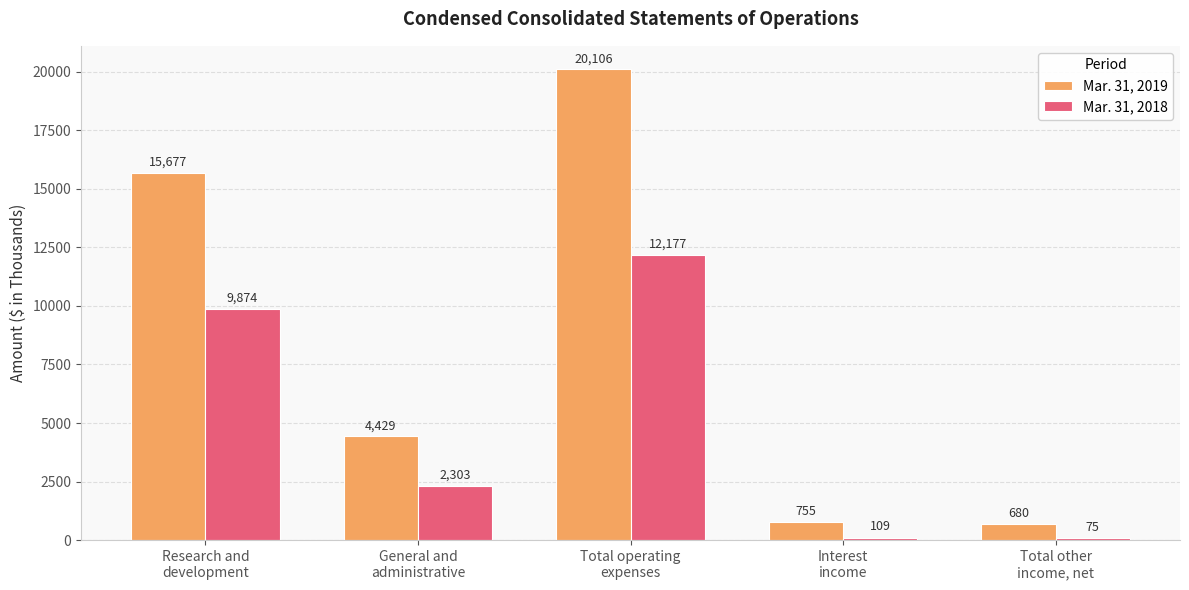

List the series in order of their overall mean, lowest first.

Mar. 31, 2018, Mar. 31, 2019